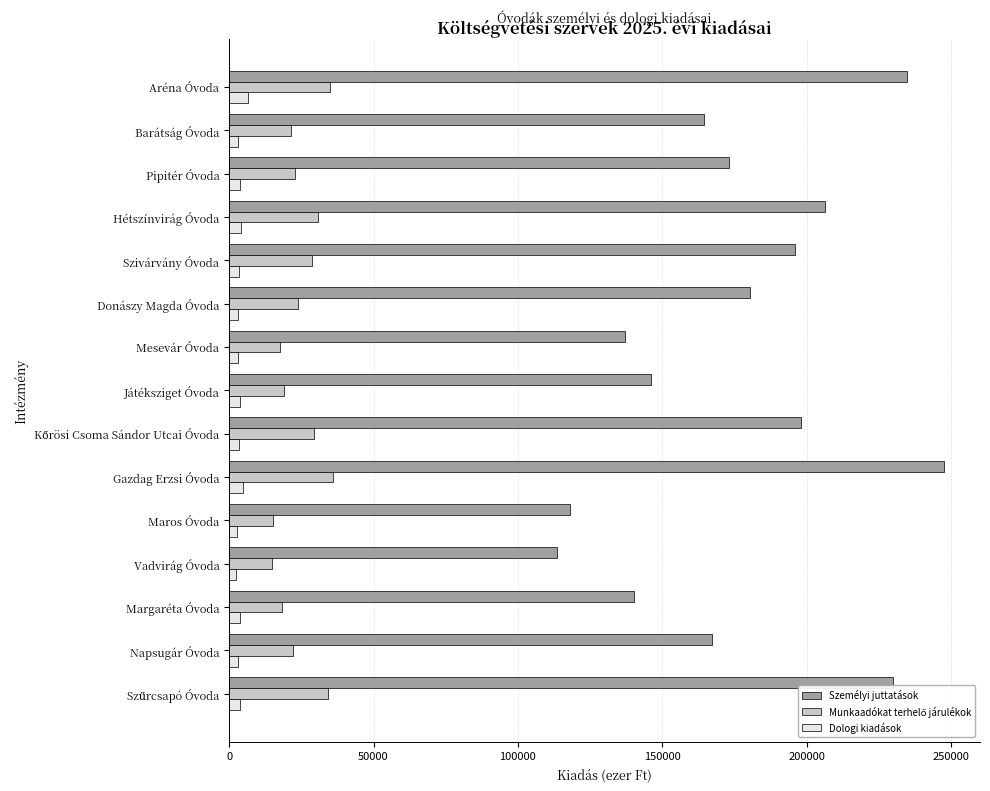

What is the highest value of the Dologi kiadások series?

6598